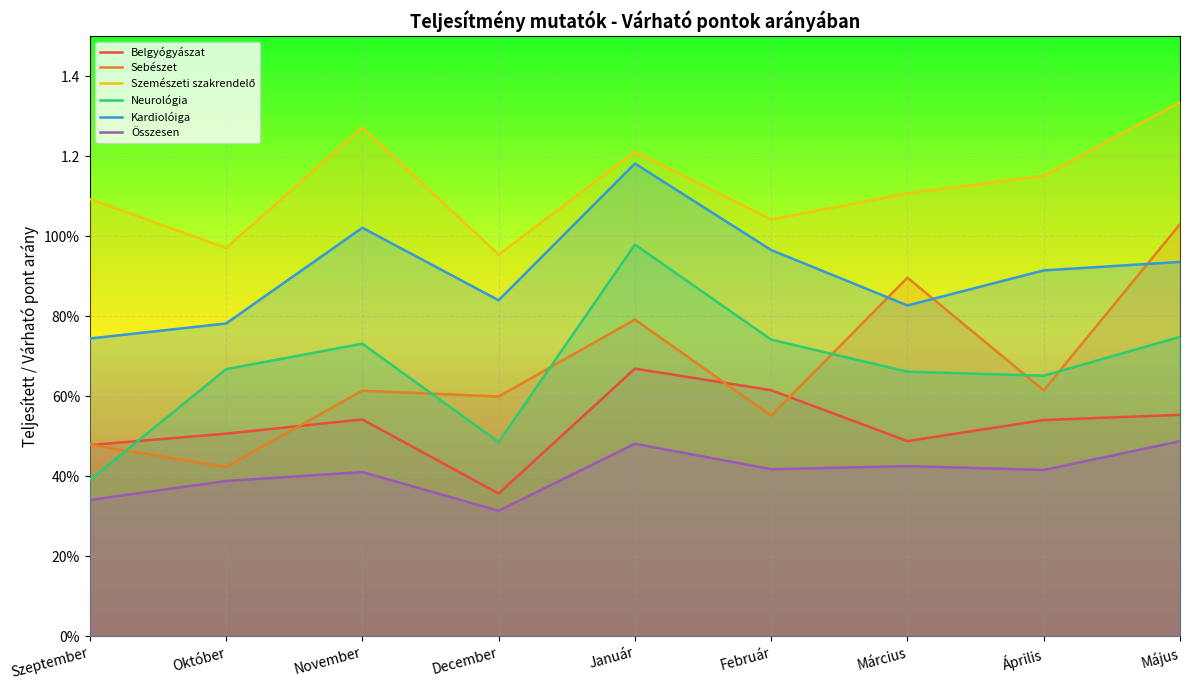

What is the difference between the maximum and second lowest values in the Neurológia series?

0.5